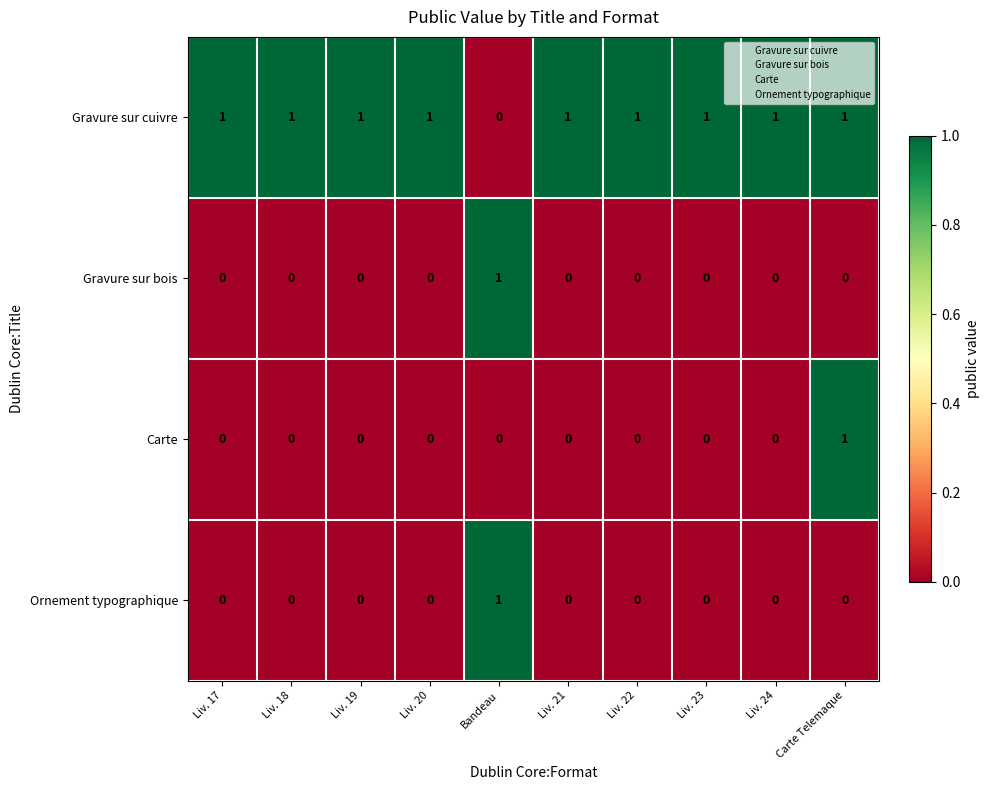

Count the number of categories in the chart.

10